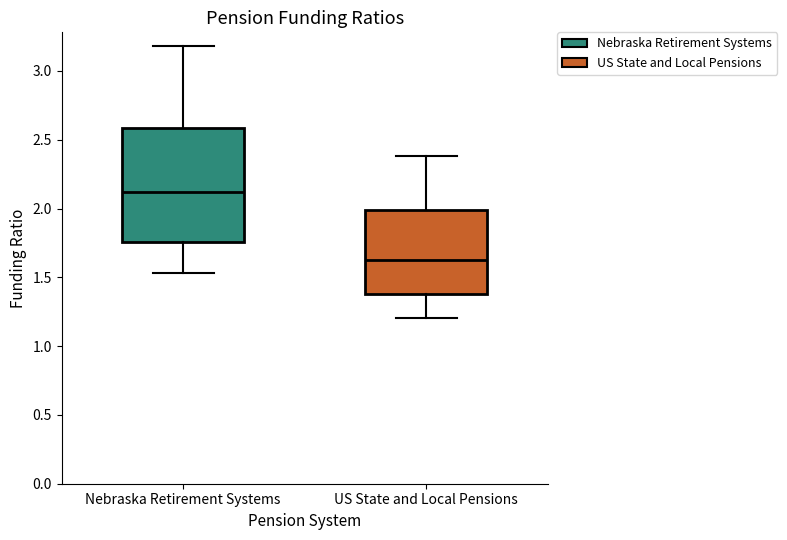

Where does the upper whisker of the box for Nebraska Retirement Systems end on the y-axis? The values are not printed on the chart, so give them approximately, as read against the axis.

3.20